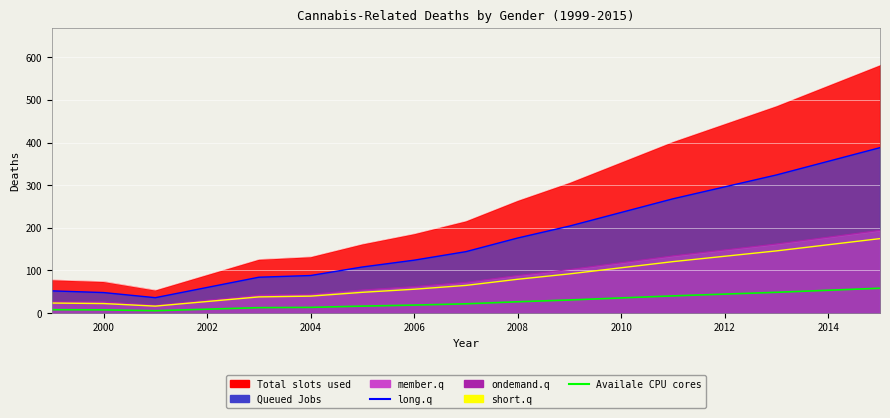

Reading left to right, extract all data points from this chart.

long.q: 52.0	48.0	36.0	60.0	84.0	88.0	108.0	124.0	144.0	176.0	204.0	236.0	268.0	296.0	324.0	356.0	388.0
ondemand.q: 26.0	26.0	18.0	30.0	42.0	44.0	54.0	62.0	72.0	88.0	102.0	118.0	134.0	148.0	162.0	178.0	194.0
short.q: 23.4	22.2	16.2	27.0	37.8	39.6	48.6	55.8	64.8	79.2	91.8	106.2	120.6	133.2	145.8	160.2	174.6
Availale CPU cores: 7.8	7.4	5.4	9.0	12.6	13.2	16.2	18.6	21.6	26.4	30.6	35.4	40.2	44.4	48.6	53.4	58.2